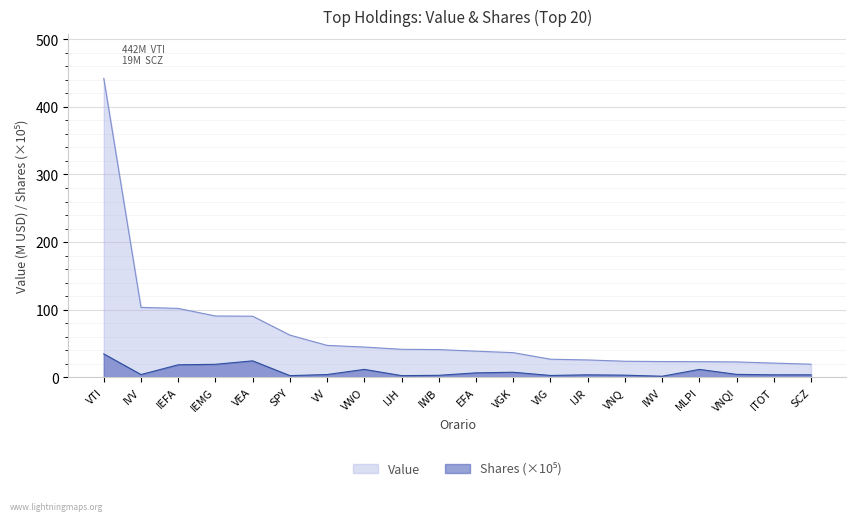

True or false: Value has more than 1 points higher than both neighbors.

False